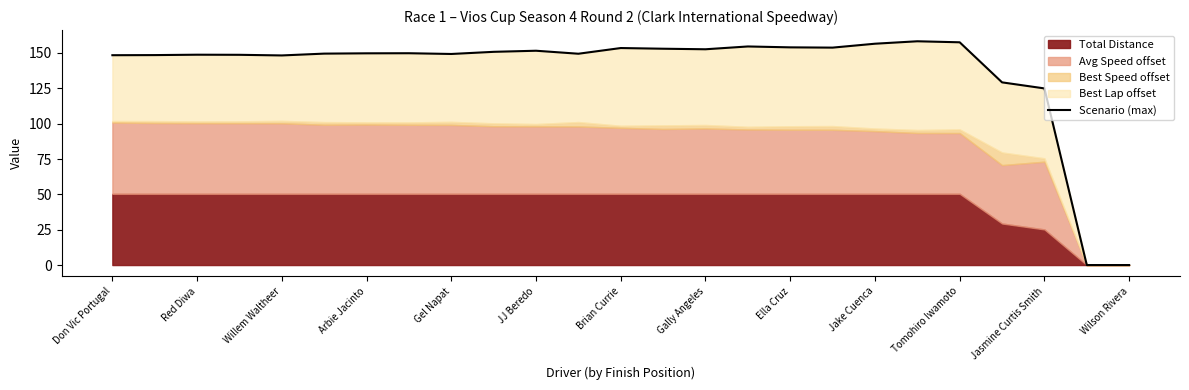

Reading left to right, list all the values displayed in this chart.

148.4	148.5	148.8	148.7	148.3	149.5	149.8	149.8	149.3	150.8	151.6	149.5	153.5	153.0	152.6	154.6	154.0	153.8	156.5	158.3	157.6	129.2	124.9	0.0	0.0